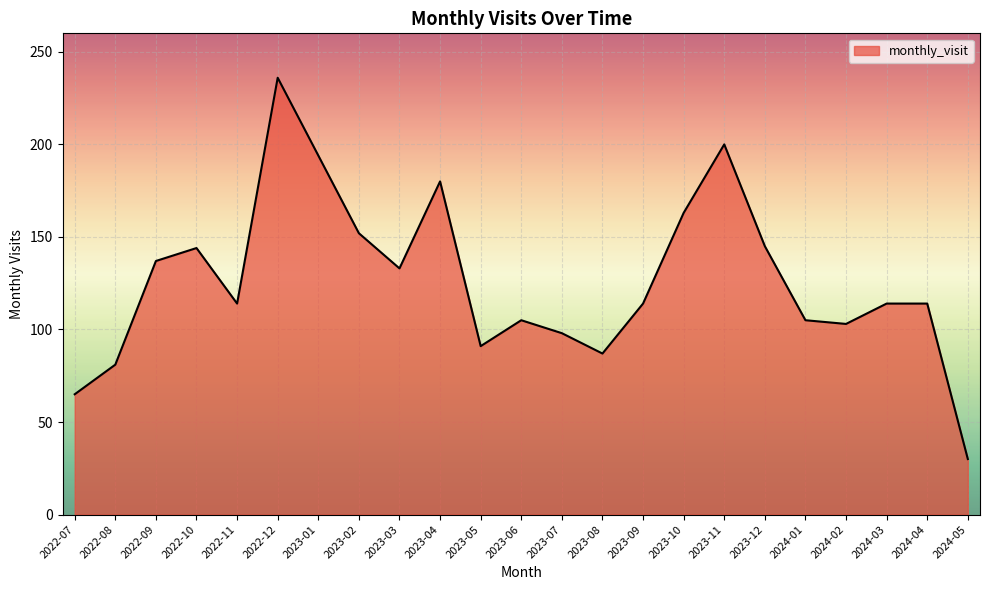

At which category does the data reach its first local valley?

2022-11